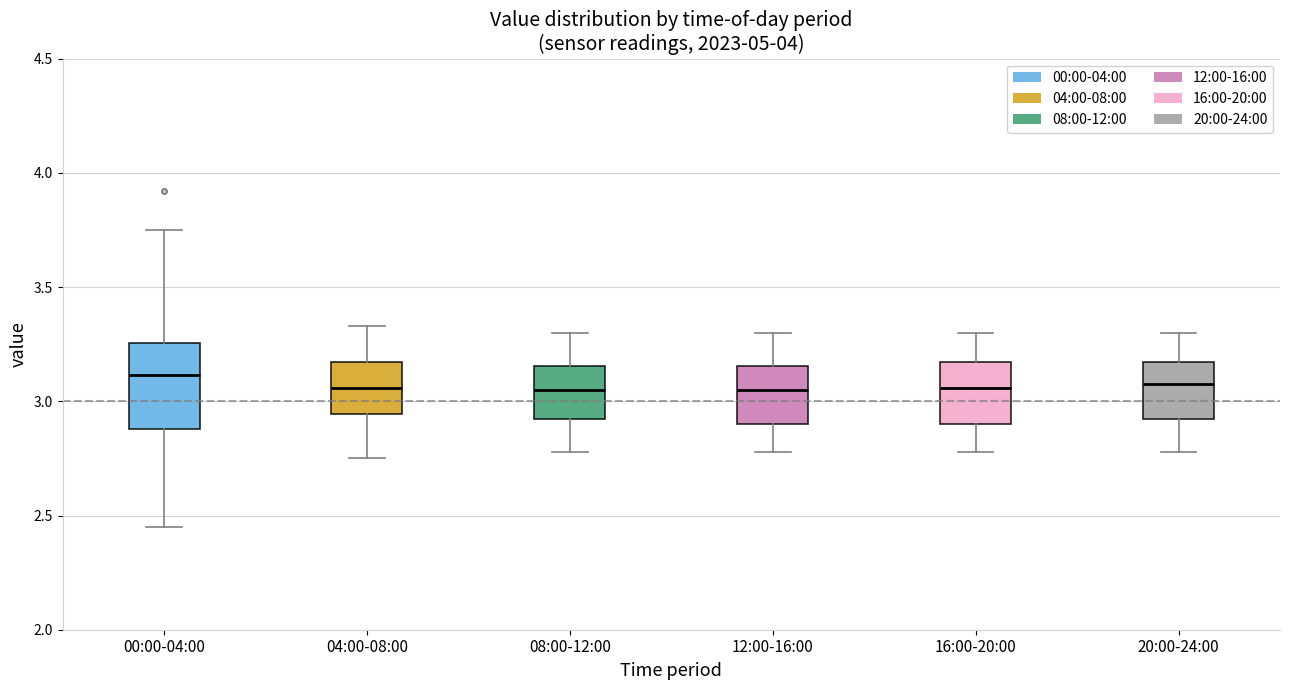

Reading left to right, read every box against the y-axis: the position of its median line, the range the box covers, and the ends of its whiskers. The values are not printed on the chart, so give them approximately, as read against the axis.

00:00-04:00: median 3.10, box 2.90 to 3.25, whiskers 2.45 to 3.75
04:00-08:00: median 3.05, box 2.95 to 3.15, whiskers 2.75 to 3.35
08:00-12:00: median 3.05, box 2.90 to 3.15, whiskers 2.80 to 3.30
12:00-16:00: median 3.05, box 2.90 to 3.15, whiskers 2.80 to 3.30
16:00-20:00: median 3.05, box 2.90 to 3.15, whiskers 2.80 to 3.30
20:00-24:00: median 3.10, box 2.90 to 3.15, whiskers 2.80 to 3.30